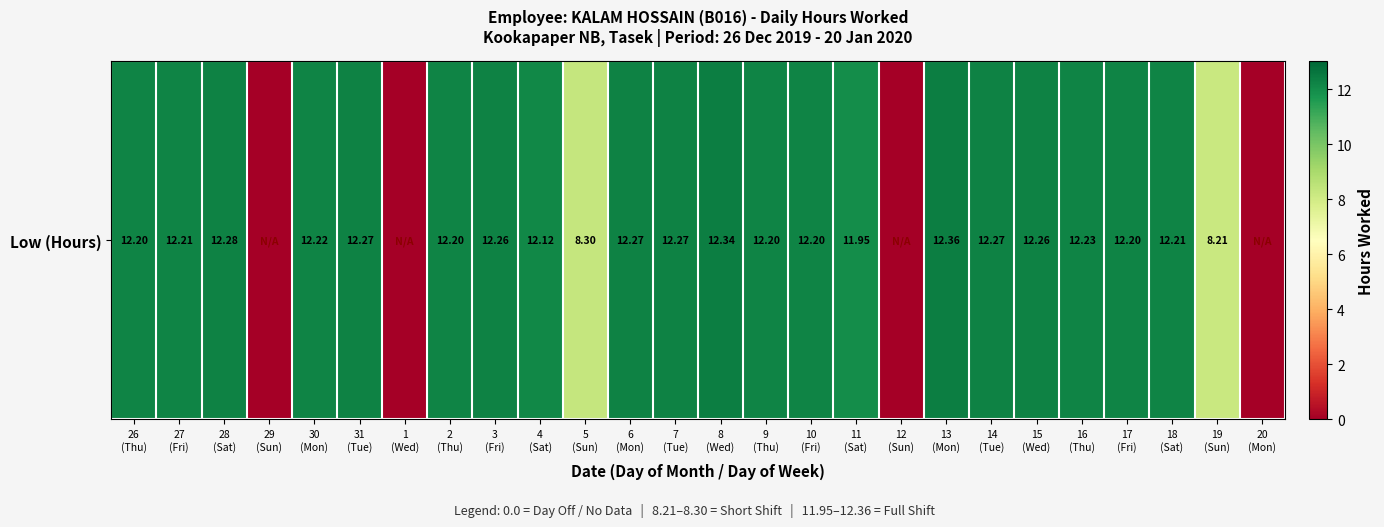

At which label is the value closest to 6?

19
(Sun)